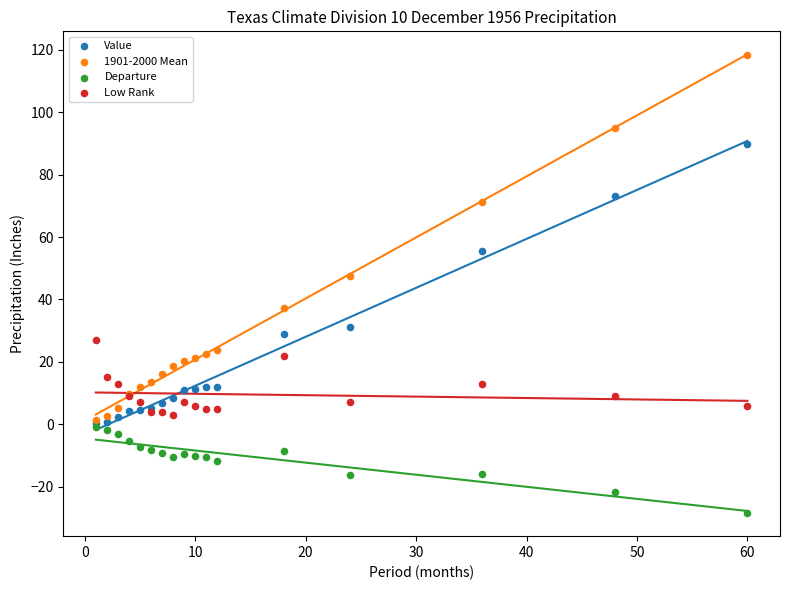

Across all series, what Y value is closest to 44?

47.6